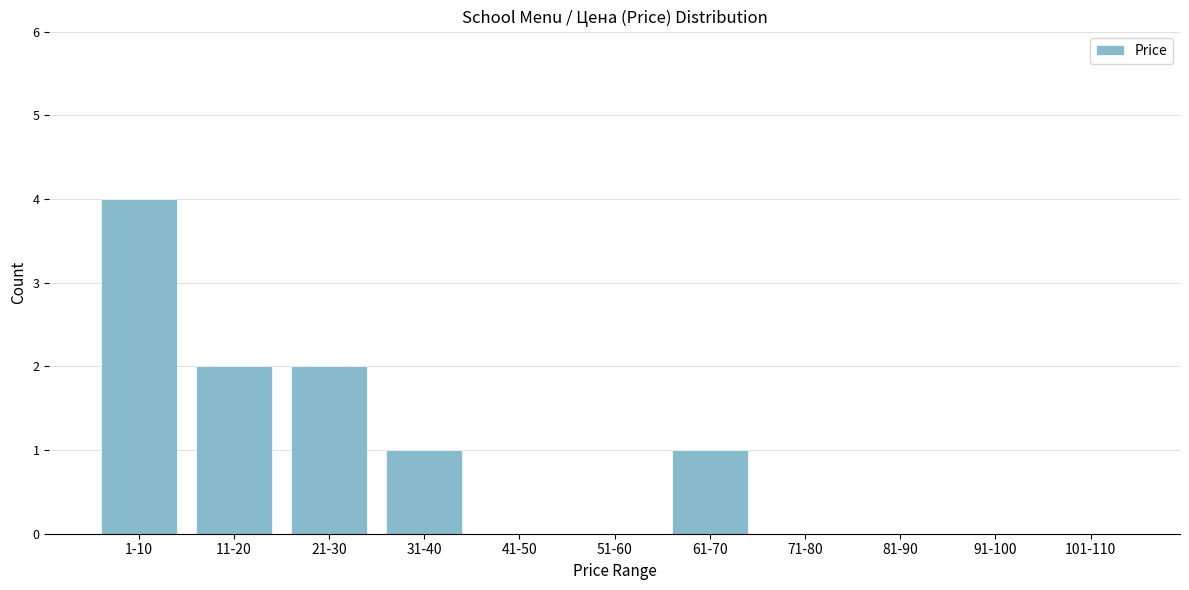

Reading left to right, what are all the values shown in this chart?

1-10=4	11-20=2	21-30=2	31-40=1	41-50=0	51-60=0	61-70=1	71-80=0	81-90=0	91-100=0	101-110=0